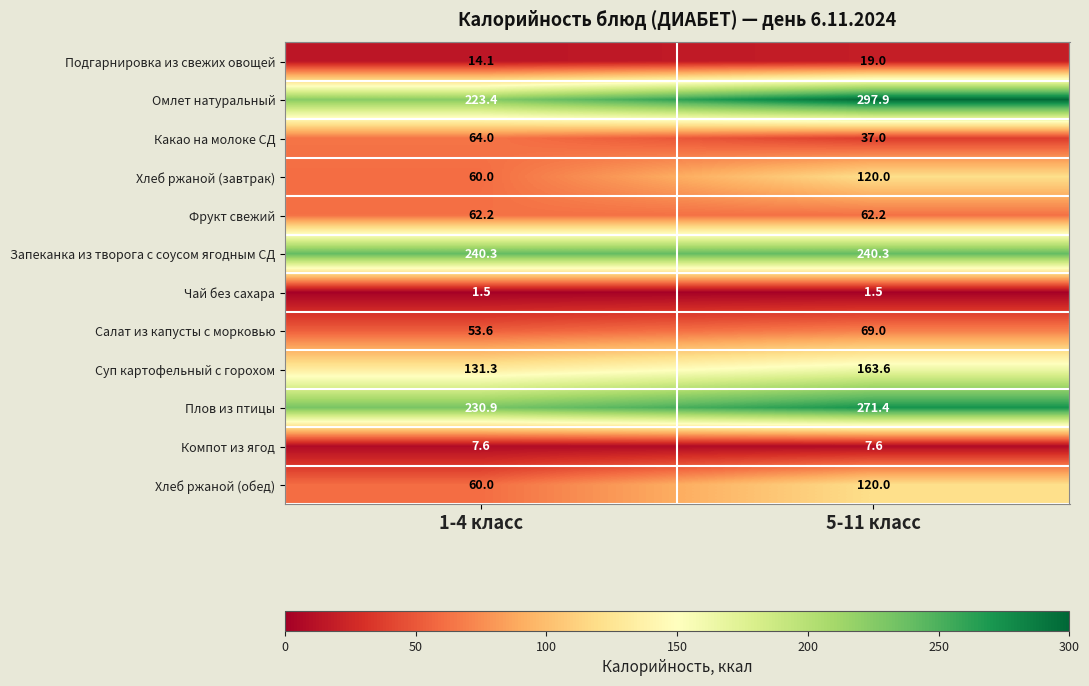

What is the sum of the Какао на молоке СД values at 1-4 класс and 5-11 класс?

101.0